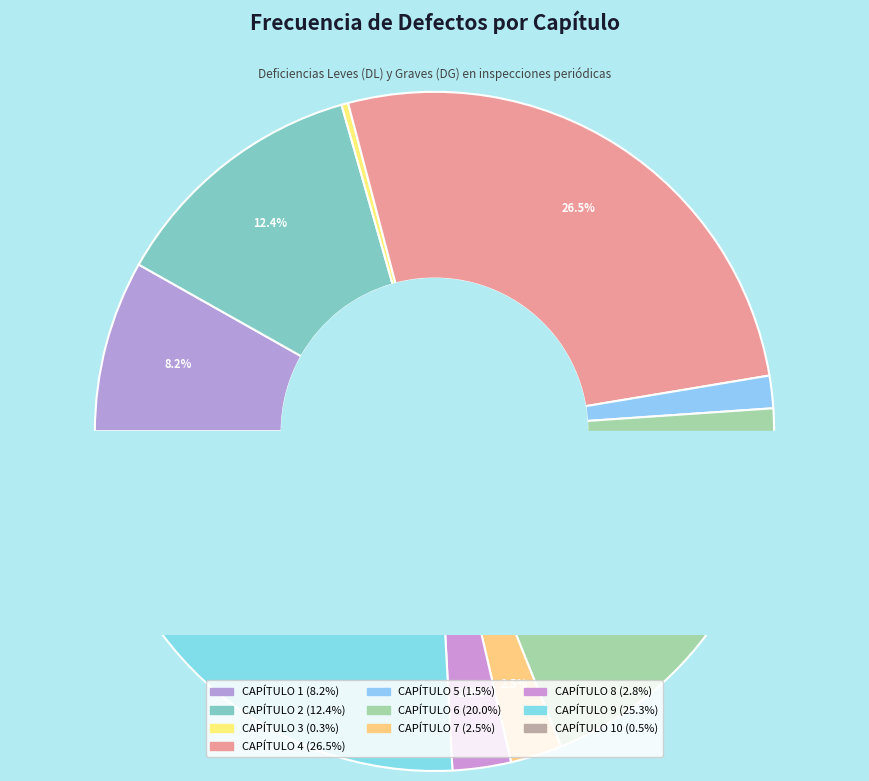

Which has a higher value, CAPÍTULO 4 or CAPÍTULO 3?

CAPÍTULO 4